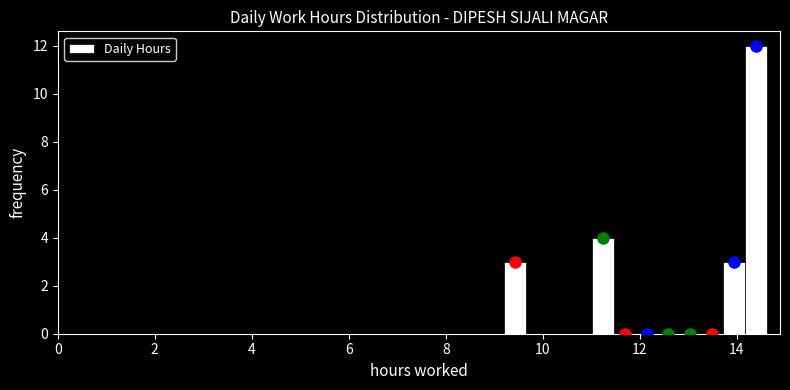

Read against the x-axis, roughly where is the centre of the tallest bar?

14.4